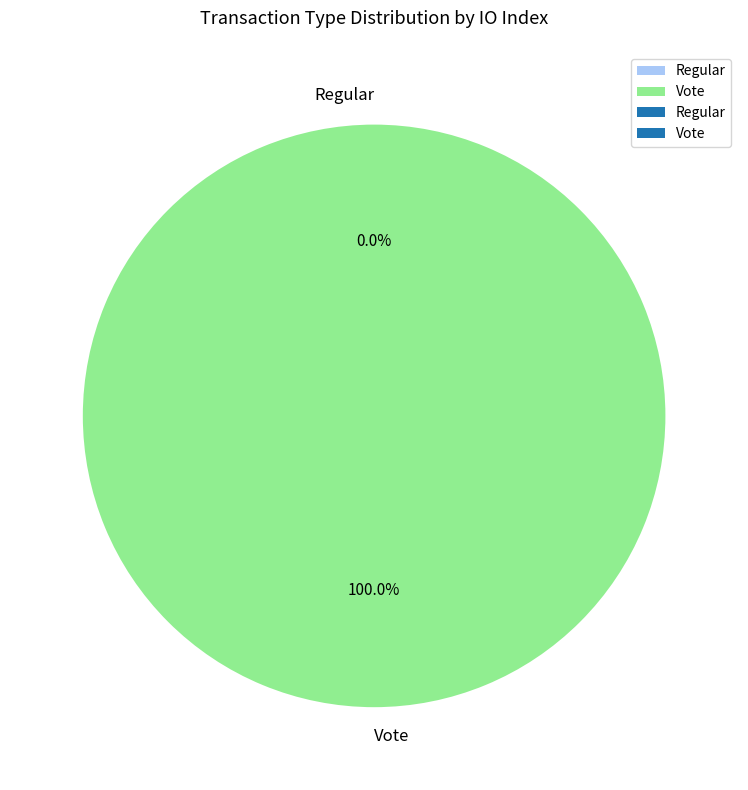

Which slice is the smallest?

Regular